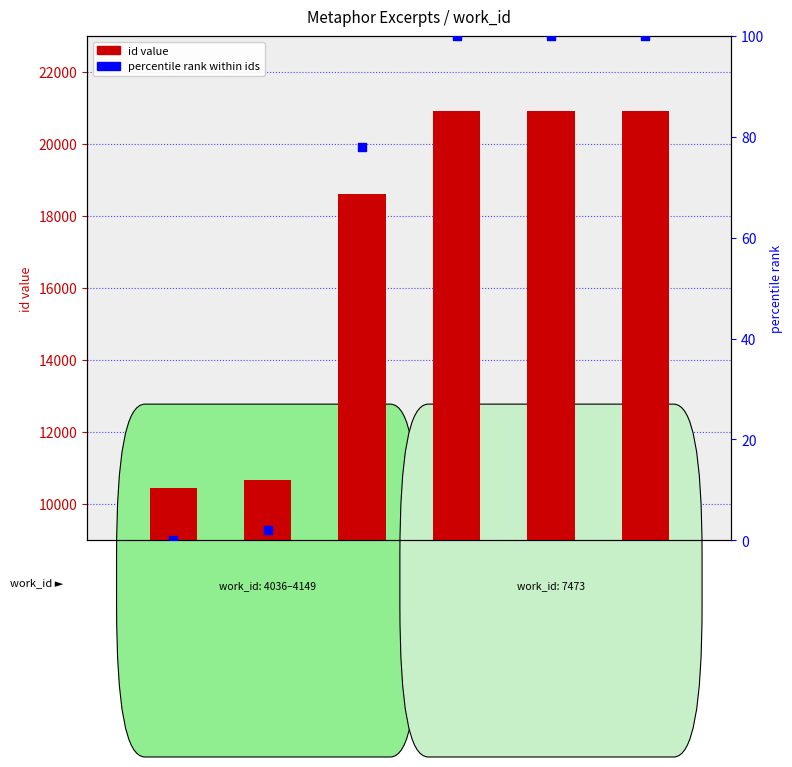

Which series reaches the minimum Y coordinate?

percentile rank within ids